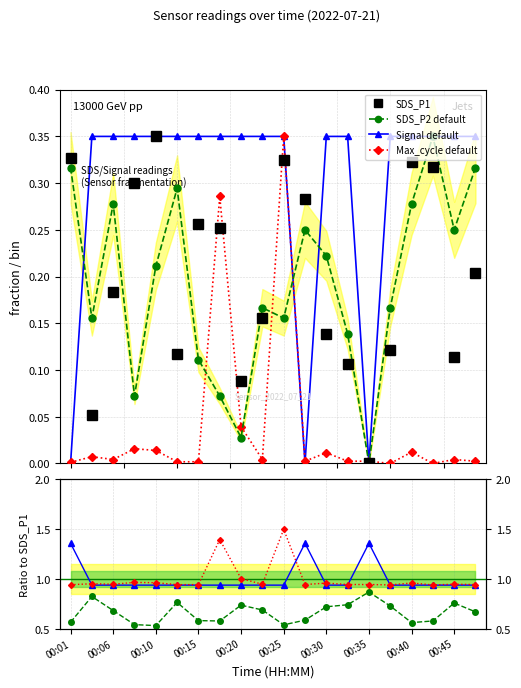

How many lines are shown in the chart?

4